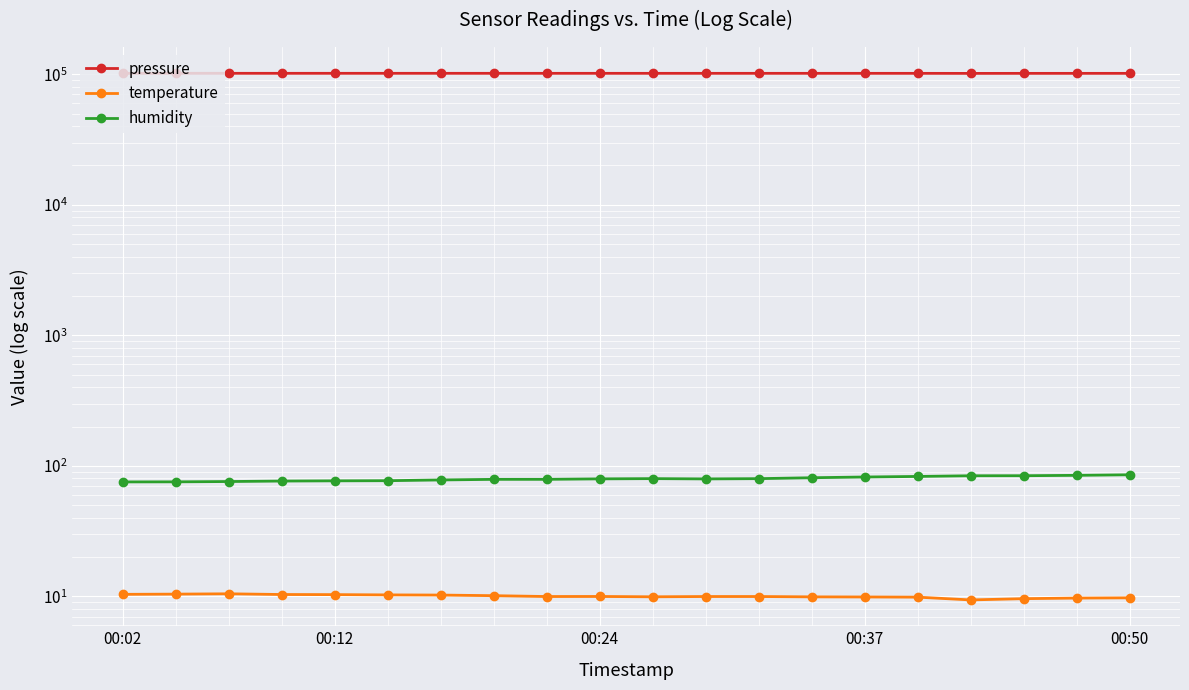

At which label is temperature closest to 9?

16